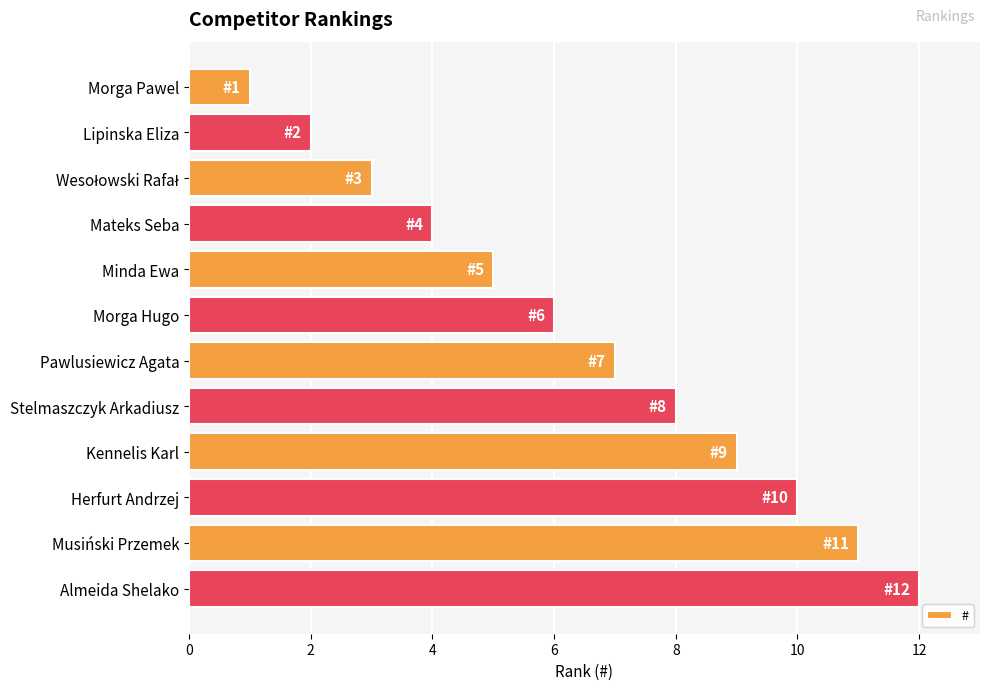

What is the label of the 3rd bar from the bottom?

Herfurt Andrzej